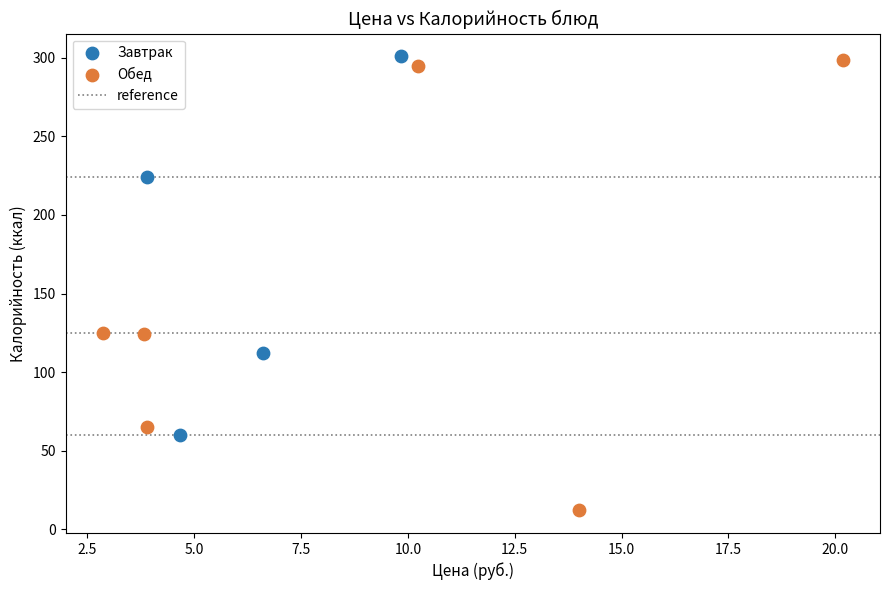

Which series contains the lowest Y value?

Обед